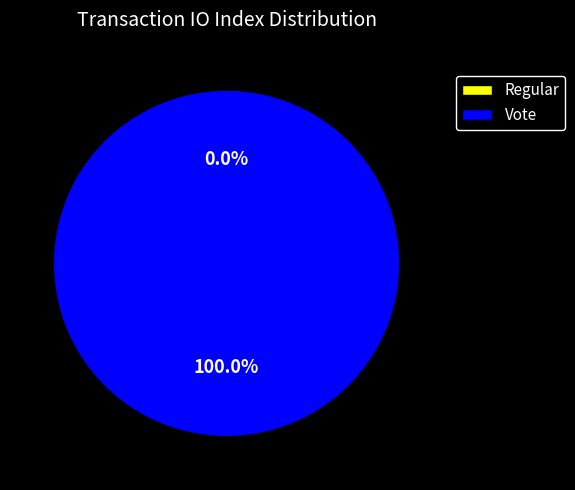

How many slices are in this pie chart?

2